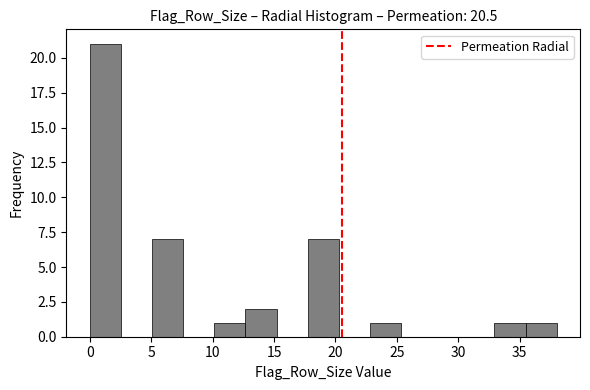

Reading left to right, transcribe this chart: for each bar, give the range it covers on the x-axis and its height. Neither the bar edges nor the heights are printed on the chart, so give them approximately, as read against the axes.

0.0 to 2.5: 21
2.5 to 5.0: 0
5.0 to 7.5: 7
7.5 to 10.0: 0
10.0 to 12.5: 1
12.5 to 15.0: 2
15.0 to 17.5: 0
17.5 to 20.5: 7
20.5 to 23.0: 0
23.0 to 25.5: 1
25.5 to 28.0: 0
28.0 to 30.5: 0
30.5 to 33.0: 0
33.0 to 35.5: 1
35.5 to 38.0: 1